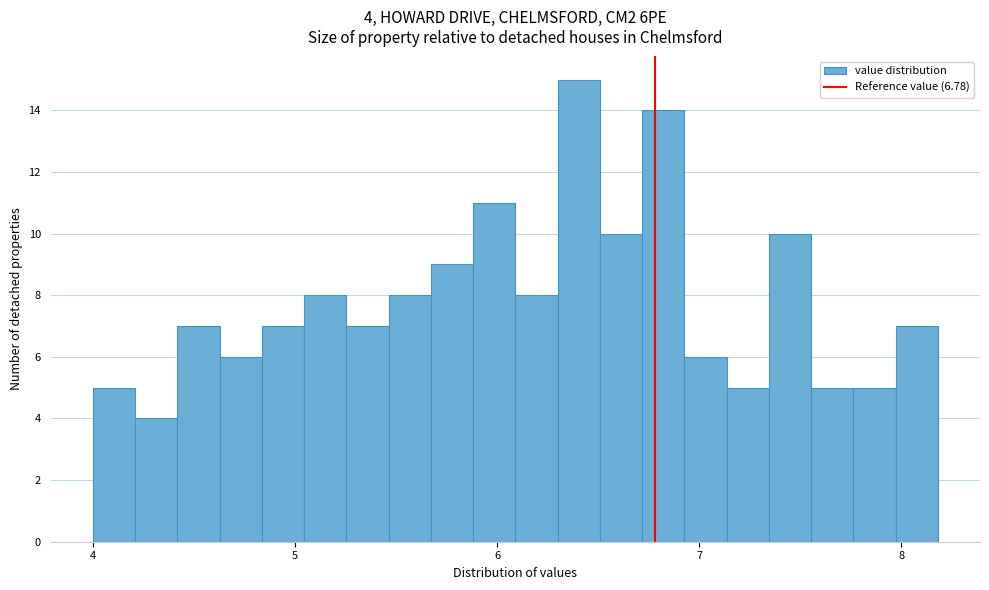

Read against the x-axis, roughly where is the centre of the tallest bar?

6.4